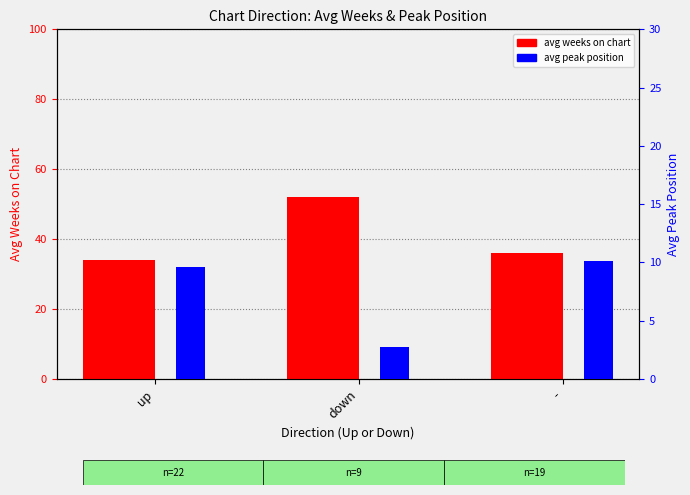

The value of avg weeks on chart at up is 54.7. True or false?

False